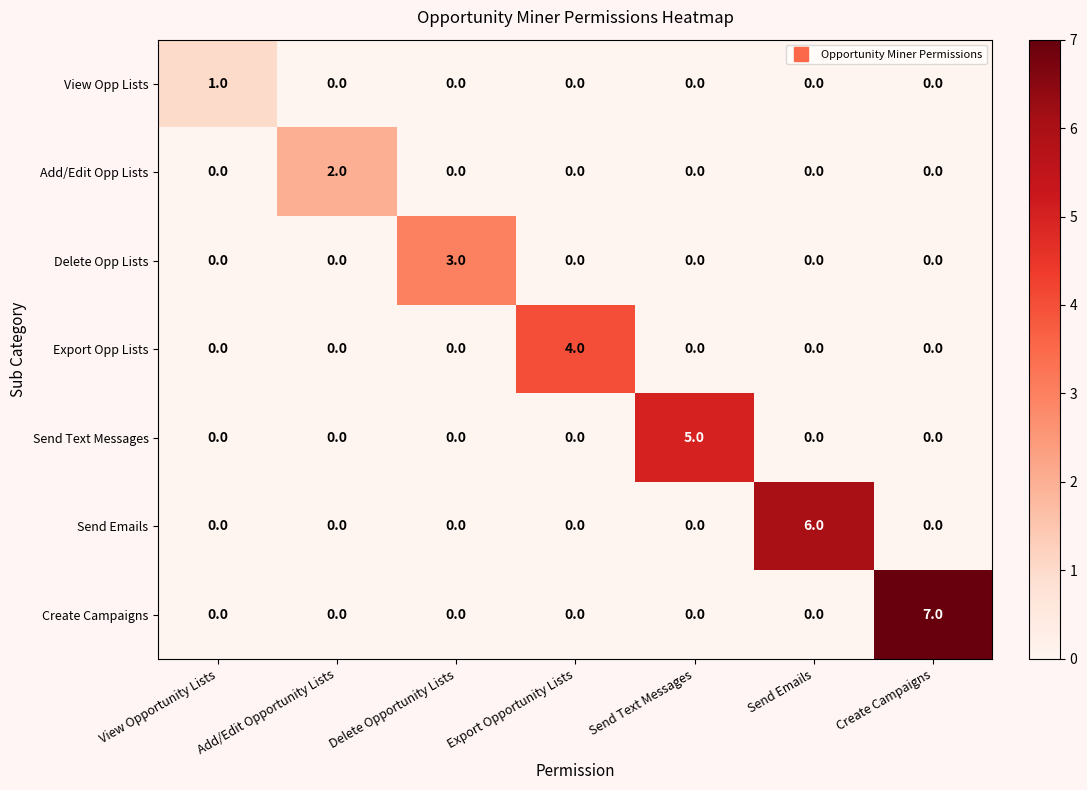

At which category is the sum across all series the highest?

Create Campaigns